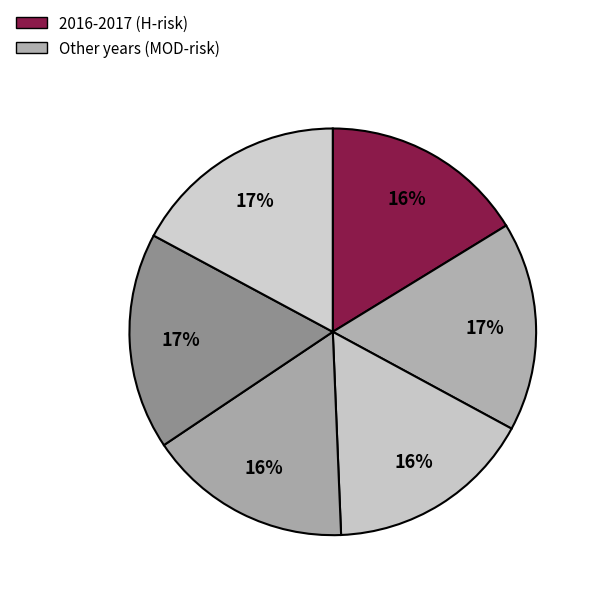

Which slice is the smallest?

2016-2017